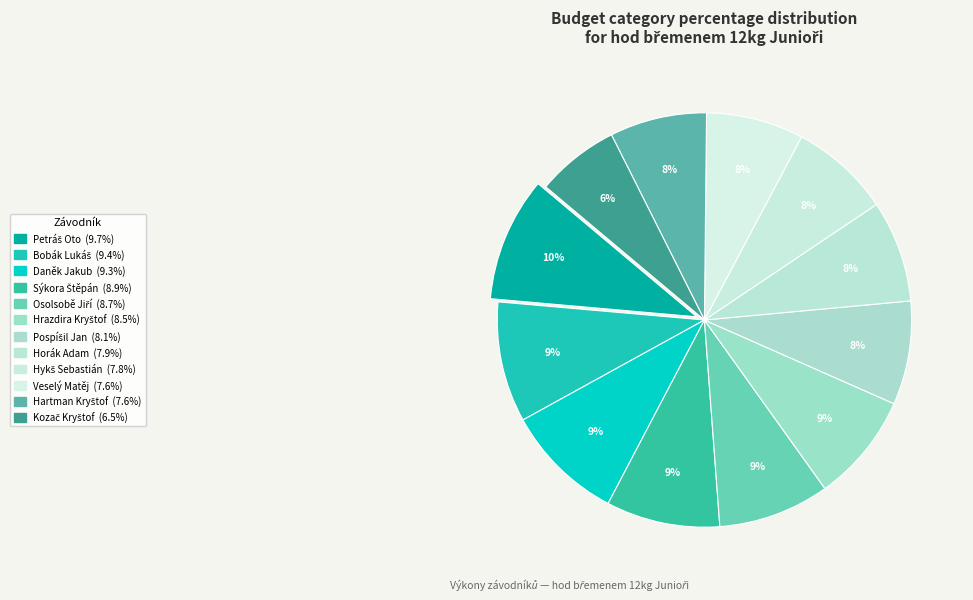

How many slices are in this pie chart?

12